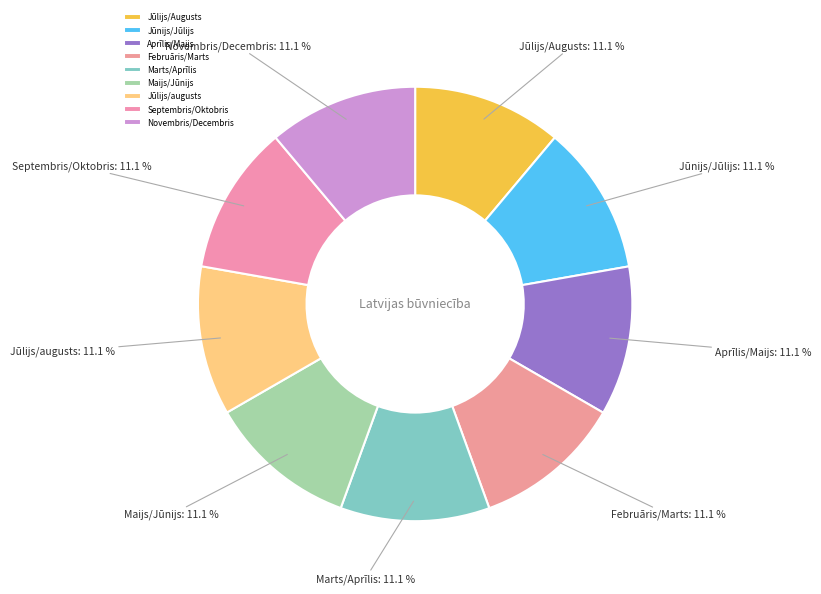

Combined, do Maijs/Jūnijs and Jūnijs/Jūlijs account for over 50%?

No